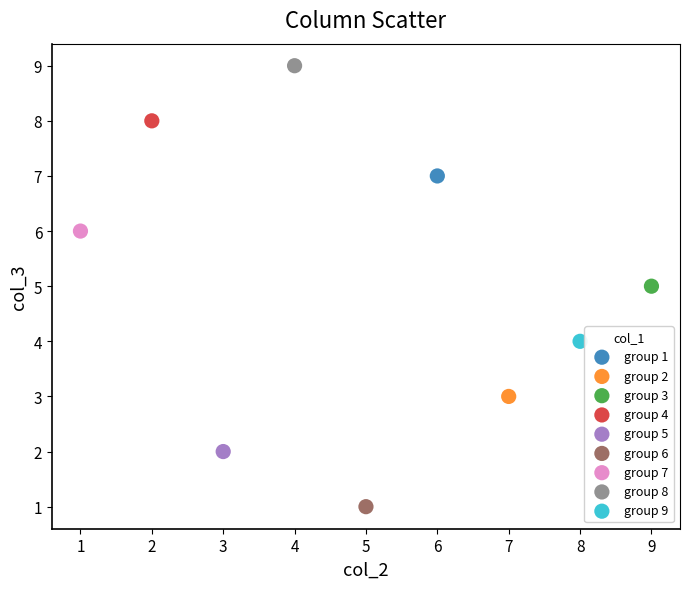

What are all the series names shown in the legend?

group 1, group 2, group 3, group 4, group 5, group 6, group 7, group 8, group 9